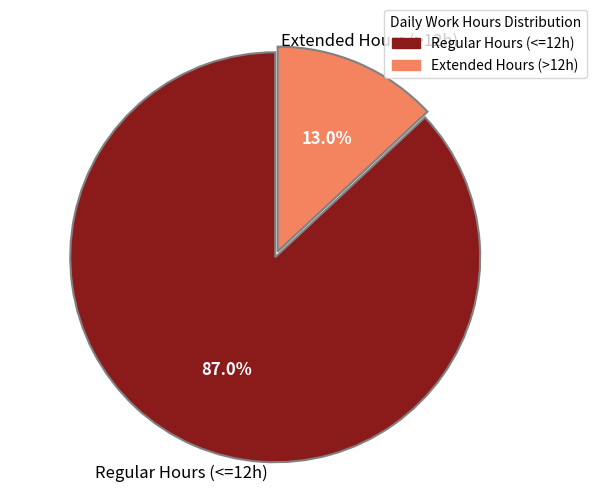

Is Regular Hours (<=12h) the majority of the pie?

Yes